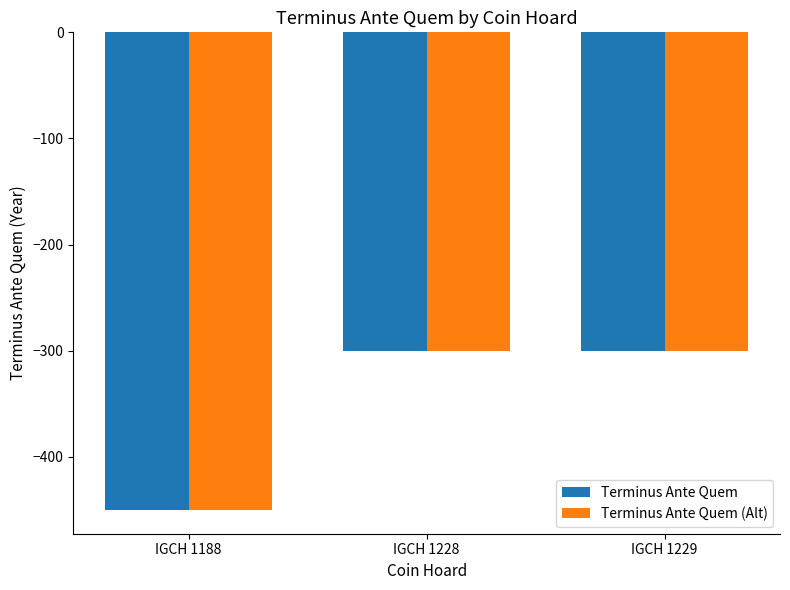

Does the chart contain stacked bars?

No